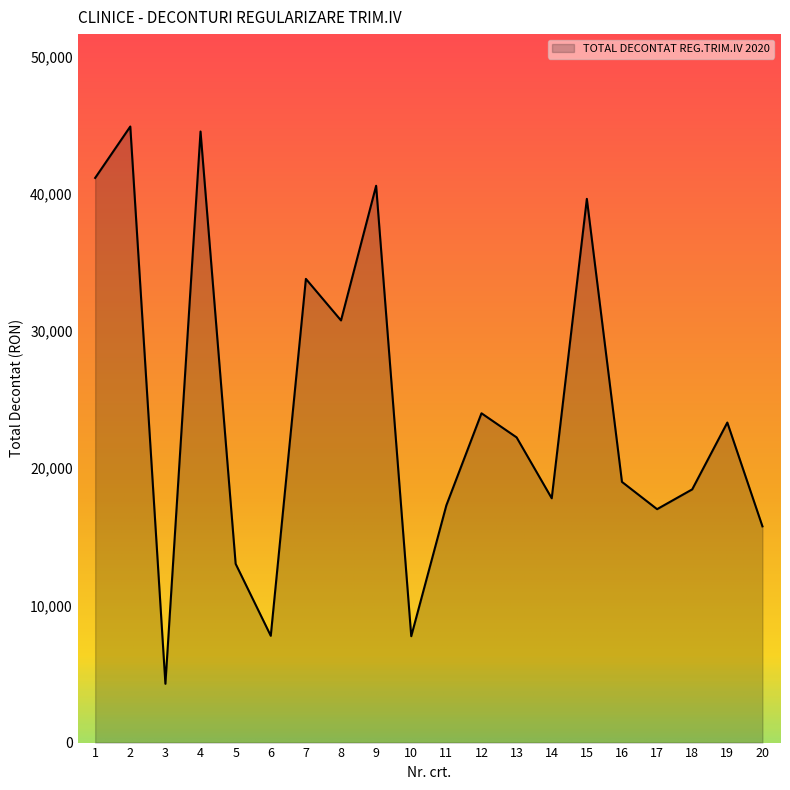

What is the minimum value shown in the chart?

4285.4